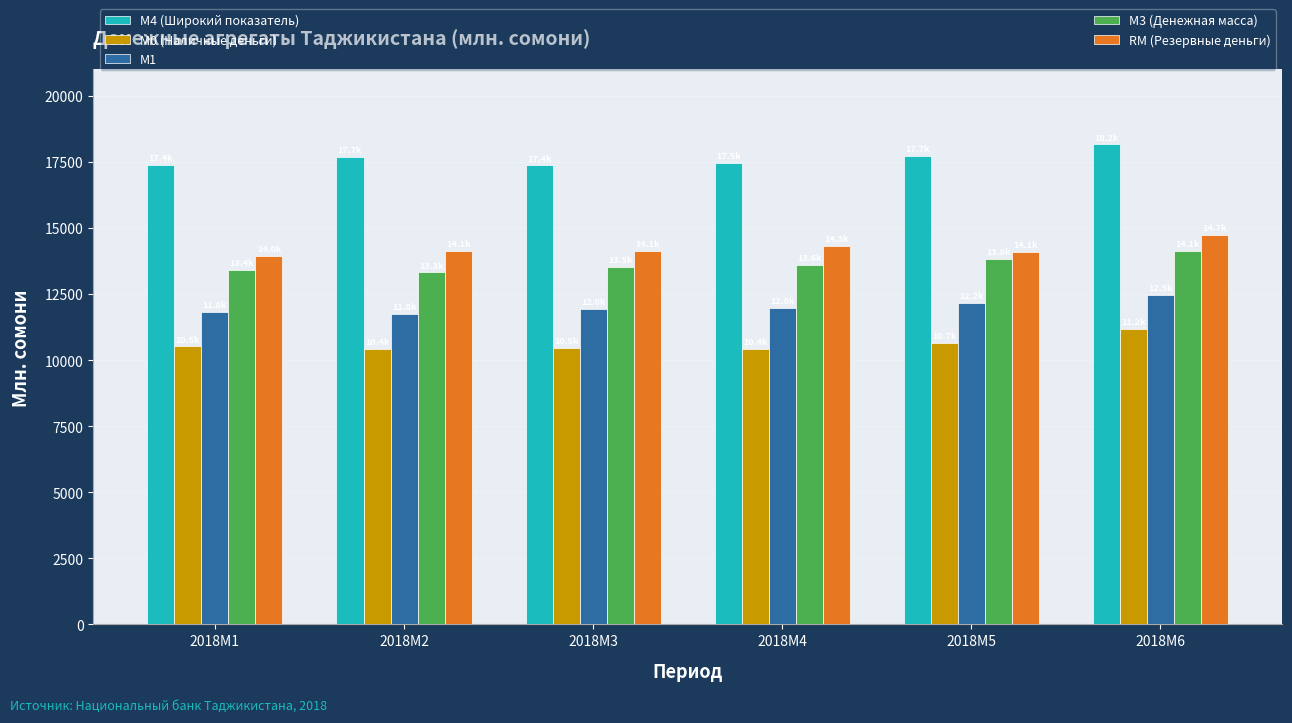

What is the average value of the RM (Резервные деньги) series?

14236.5